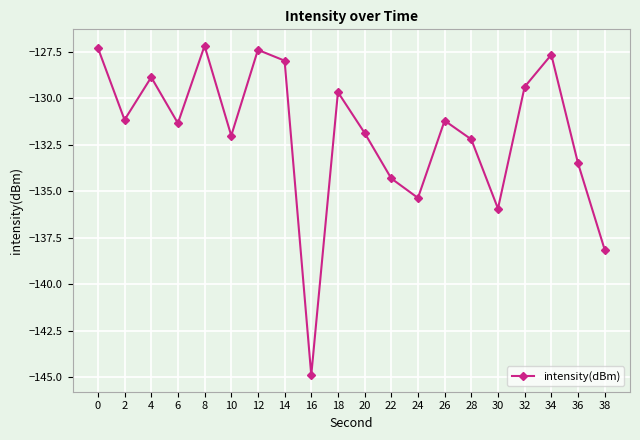

The chart shows a value of -207.6 at 38. True or false?

False